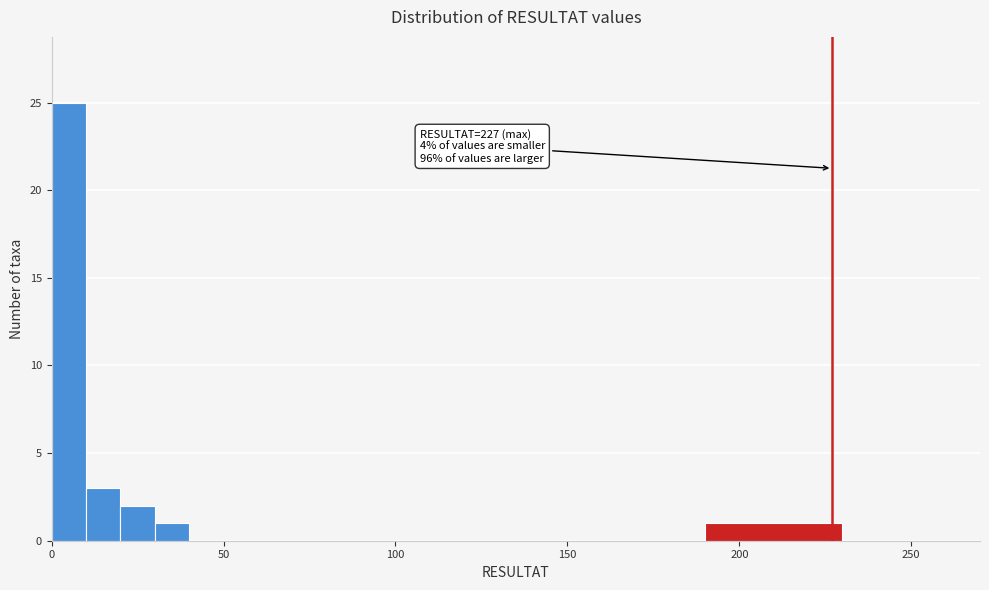

Read against the x-axis, roughly where is the centre of the tallest bar?

5